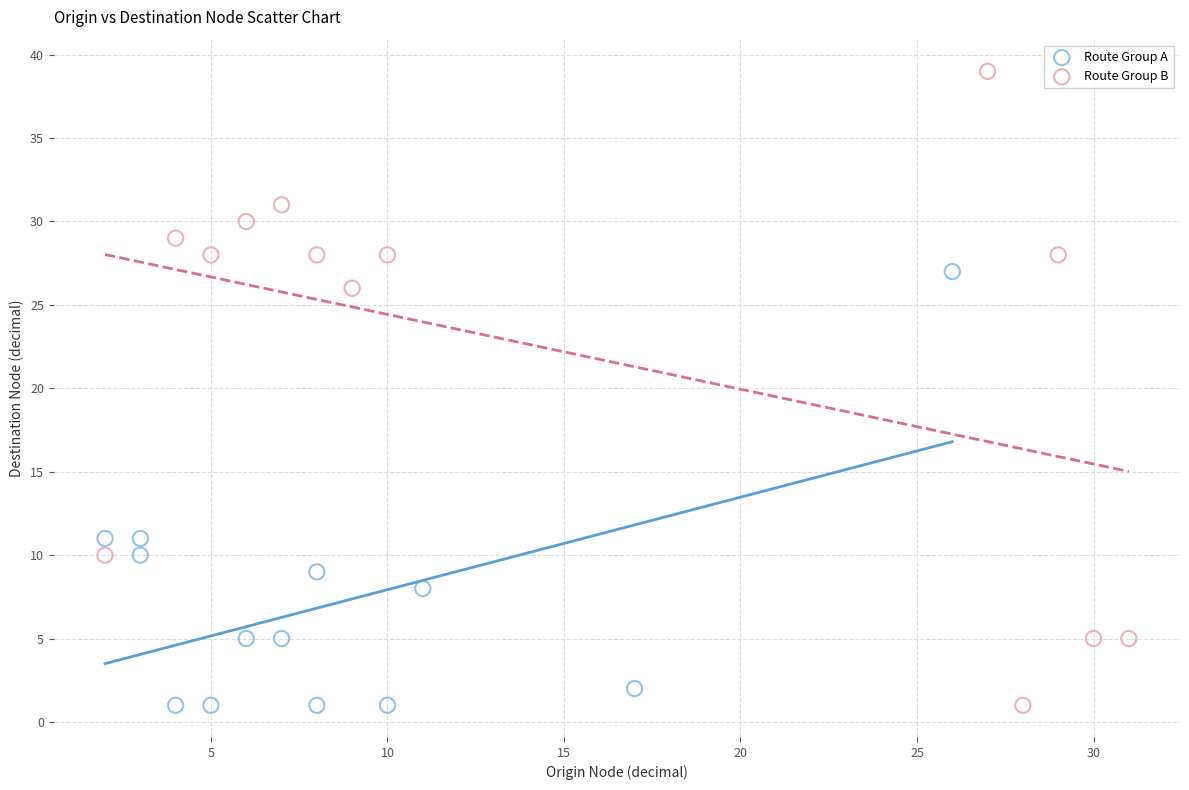

Which series reaches the maximum Y coordinate?

Route Group B